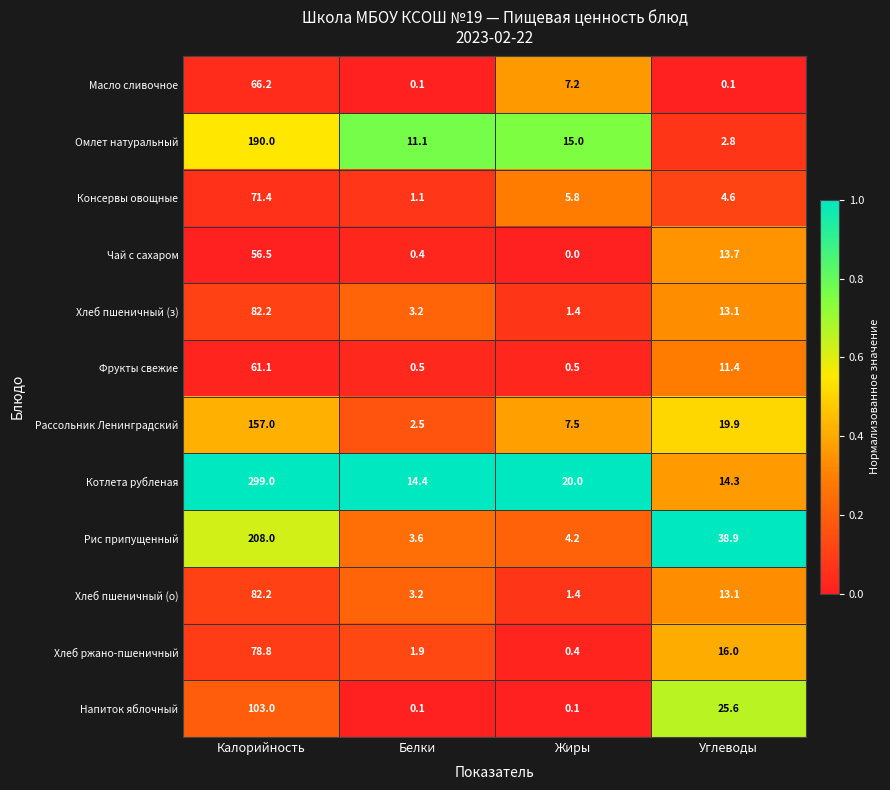

What is the difference between the highest and lowest values at Углеводы?

38.8